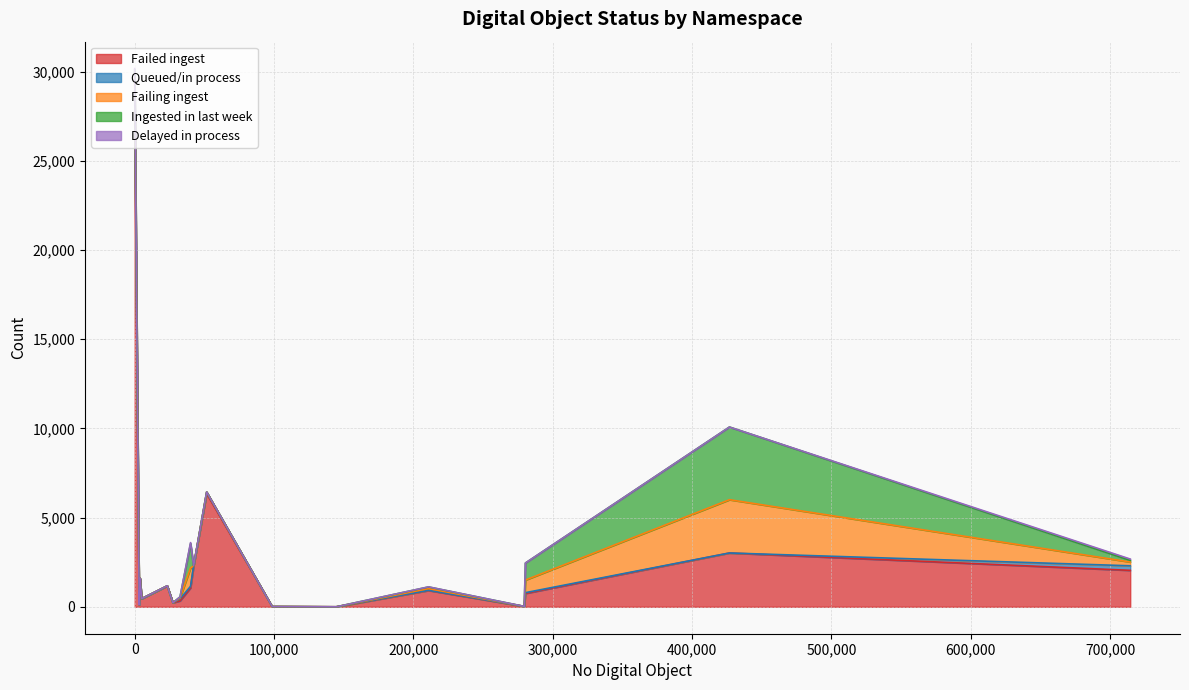

What are all the series names shown in the legend?

Failed ingest, Queued/in process, Failing ingest, Ingested in last week, Delayed in process